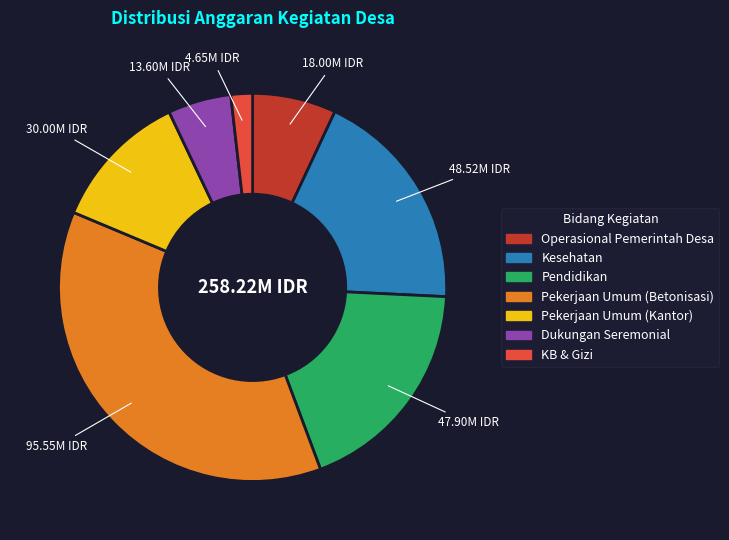

Which slice is the largest?

Pekerjaan Umum (Betonisasi)